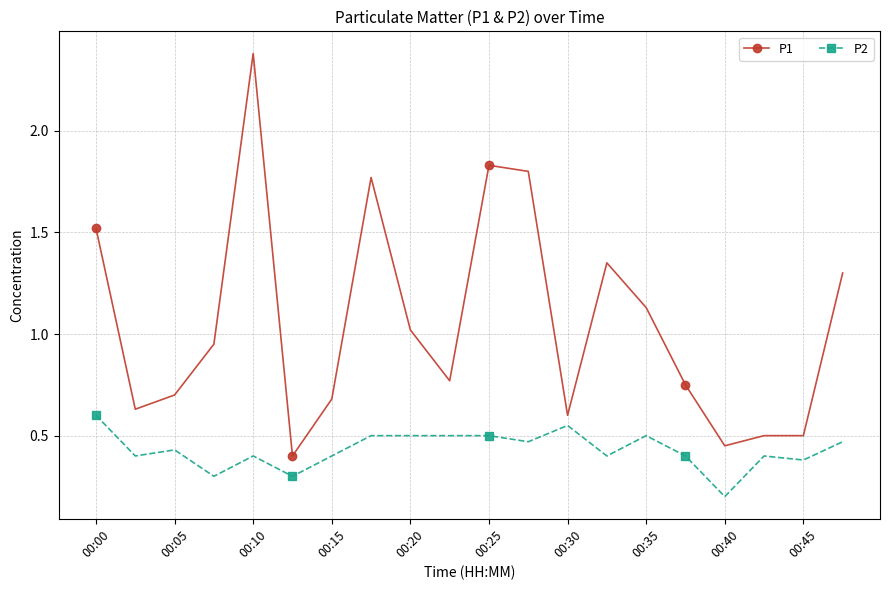

List the series in order of their overall mean, lowest first.

P2, P1